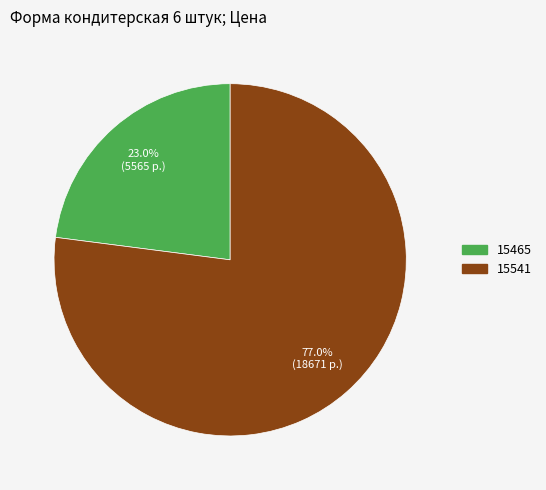

What percentage is NOT represented by 15465?

77.0%